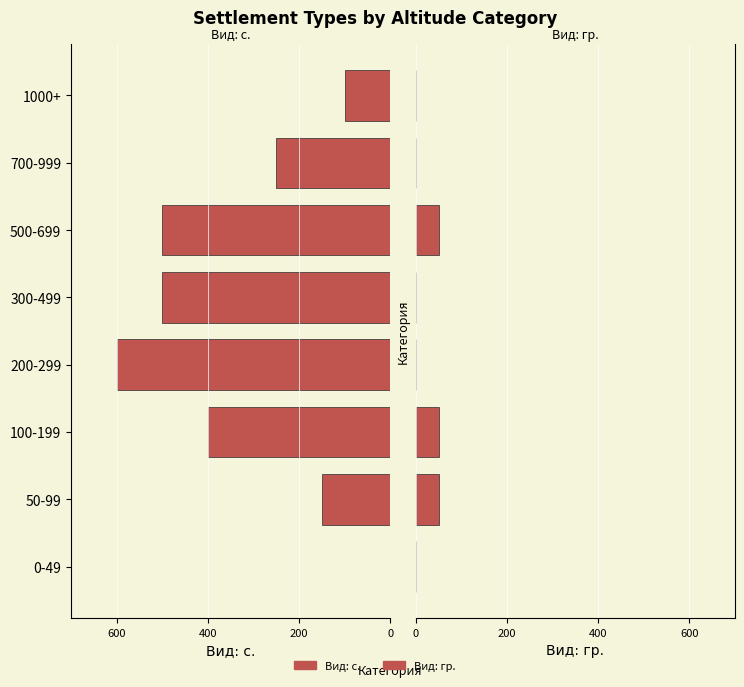

Reading left to right, extract all data points from this chart.

Вид: с.: 0	150	400	600	500	500	250	100
Вид: гр.: 0	50	50	0	0	50	0	0